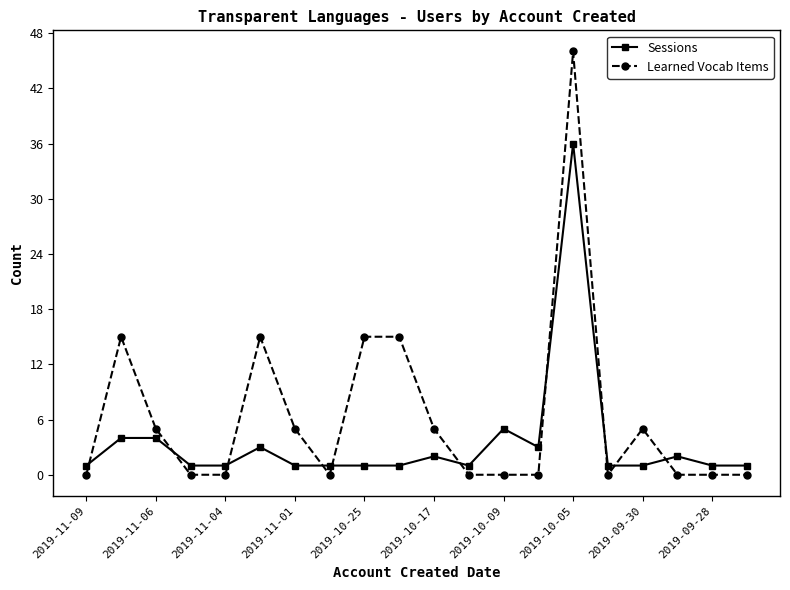

List the series in order of their peak value, highest first.

Learned Vocab Items, Sessions